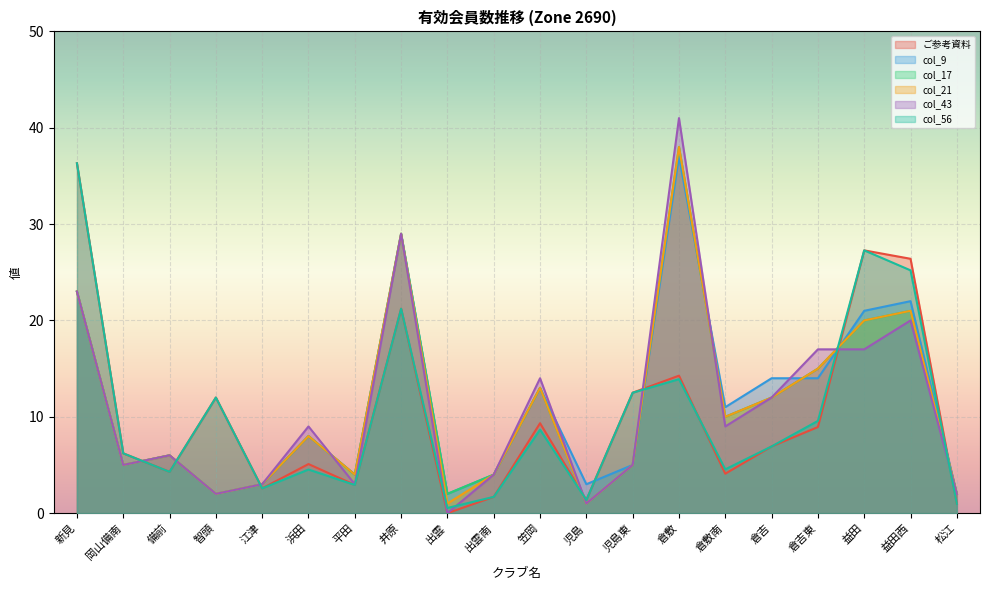

How many lines are shown in the chart?

6